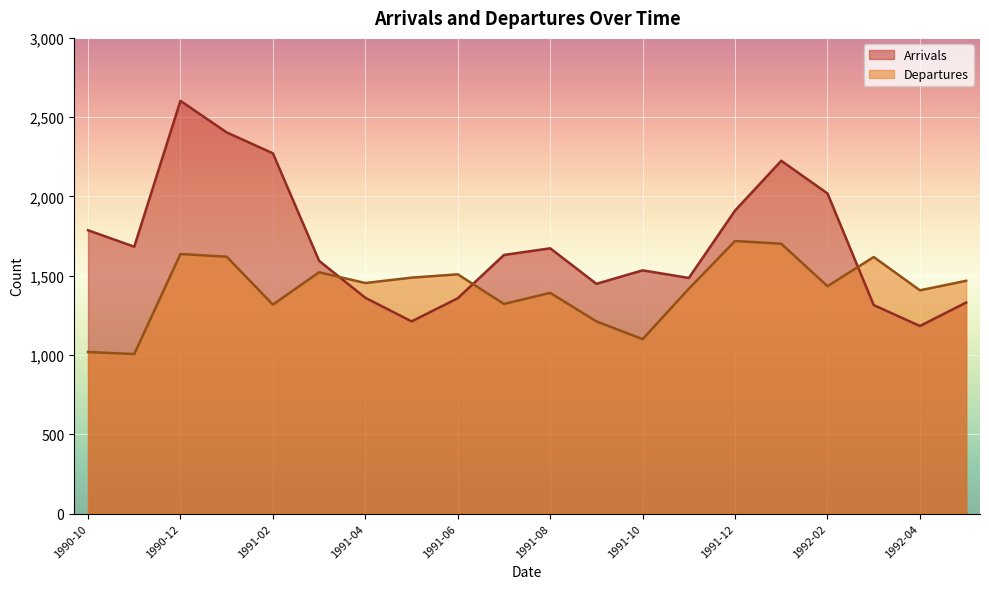

Rank the categories by Arrivals value from highest to lowest.

1990-12, 1991-01, 1991-02, 1992-01, 1992-02, 1991-12, 1990-10, 1990-11, 1991-08, 1991-07, 1991-03, 1991-10, 1991-11, 1991-09, 1991-04, 1991-06, 1992-05, 1992-03, 1991-05, 1992-04